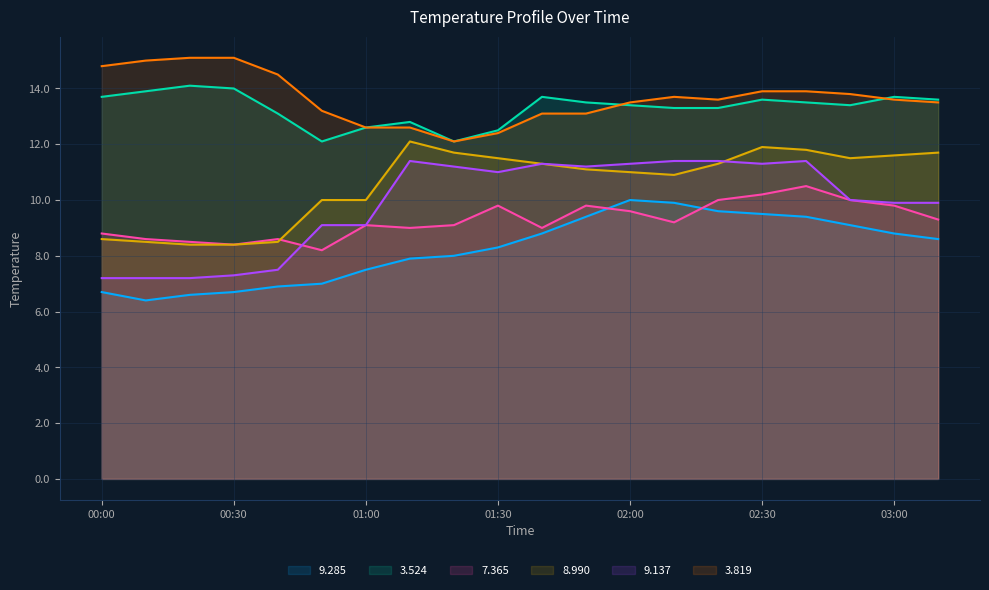

How many values in the 7.365 series are below 9?

6